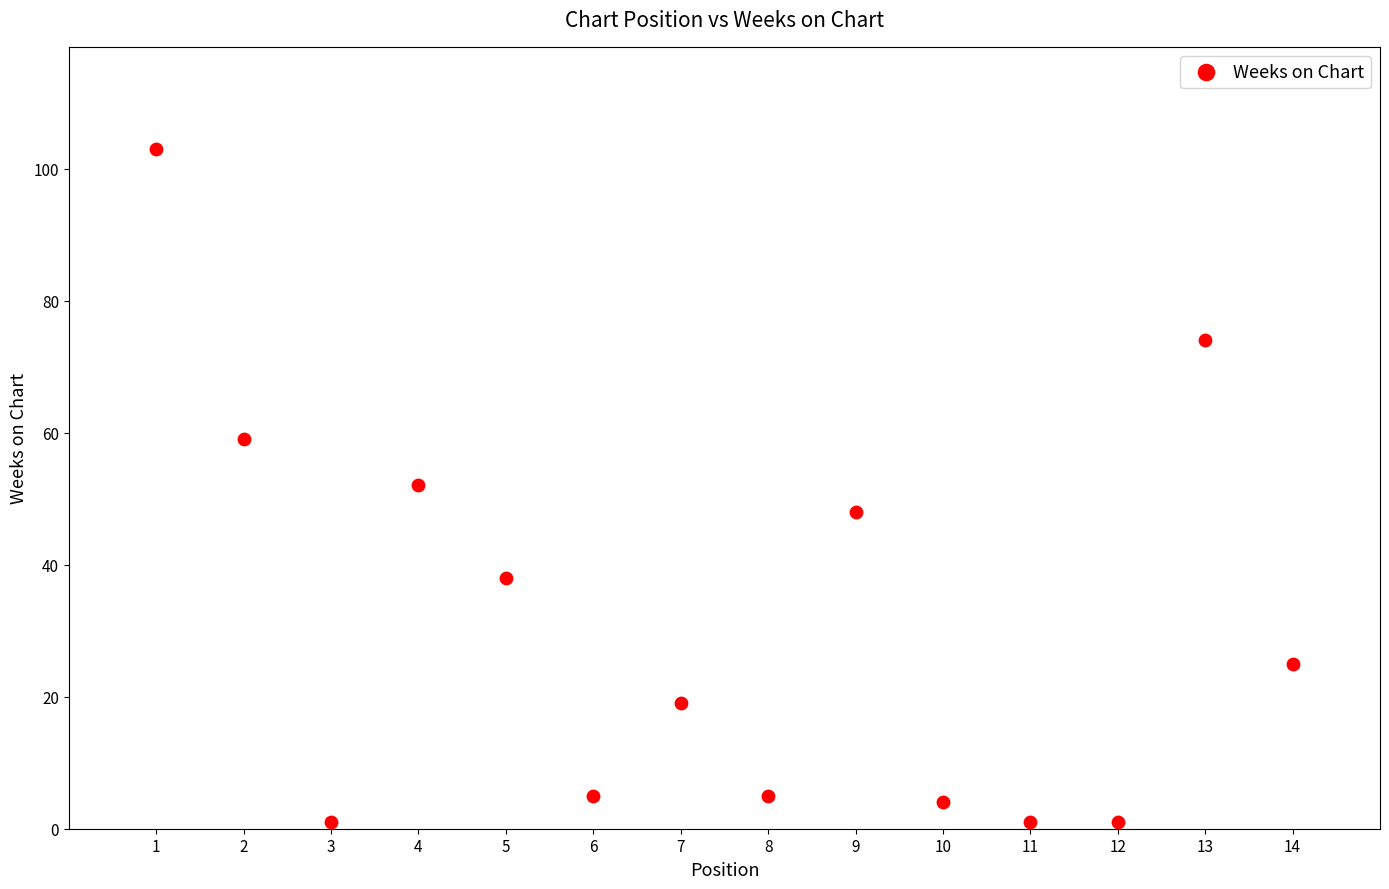

What is the range of Y values (max minus min)?

102